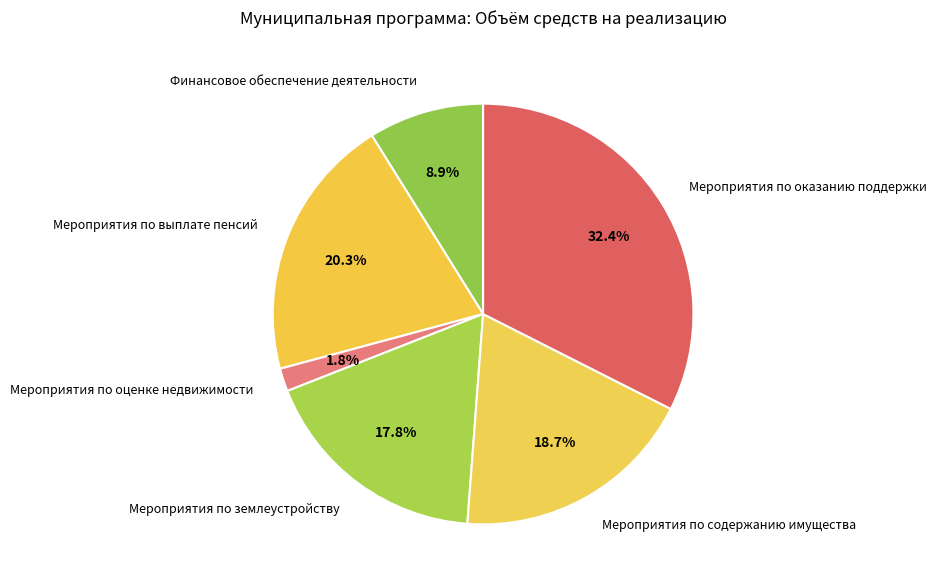

Which has a higher value, Мероприятия по оценке недвижимости or Мероприятия по содержанию имущества?

Мероприятия по содержанию имущества